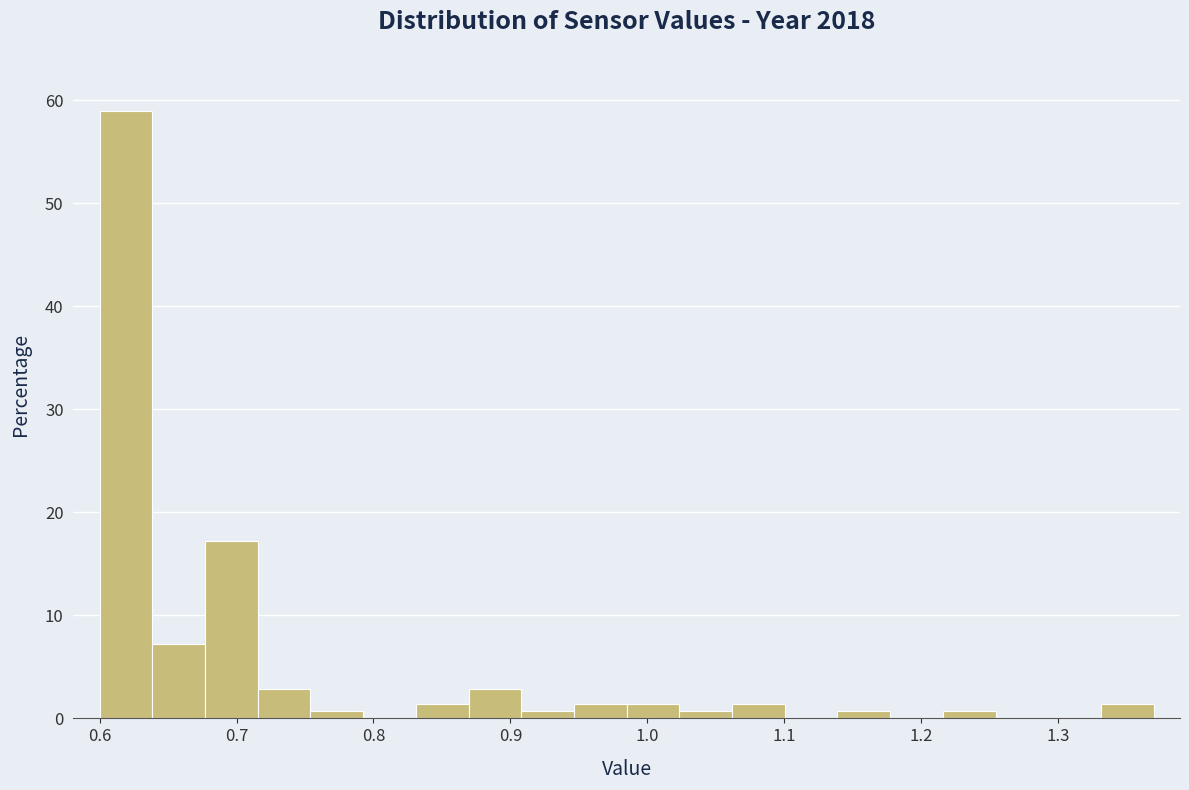

Read against the x-axis, roughly where is the centre of the tallest bar?

0.62